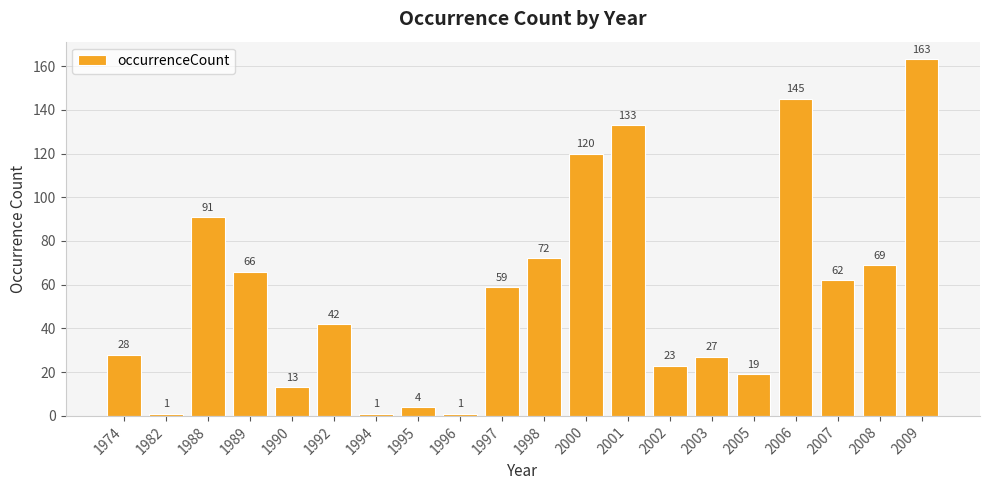

The value at 2008 is 69. True or false?

True